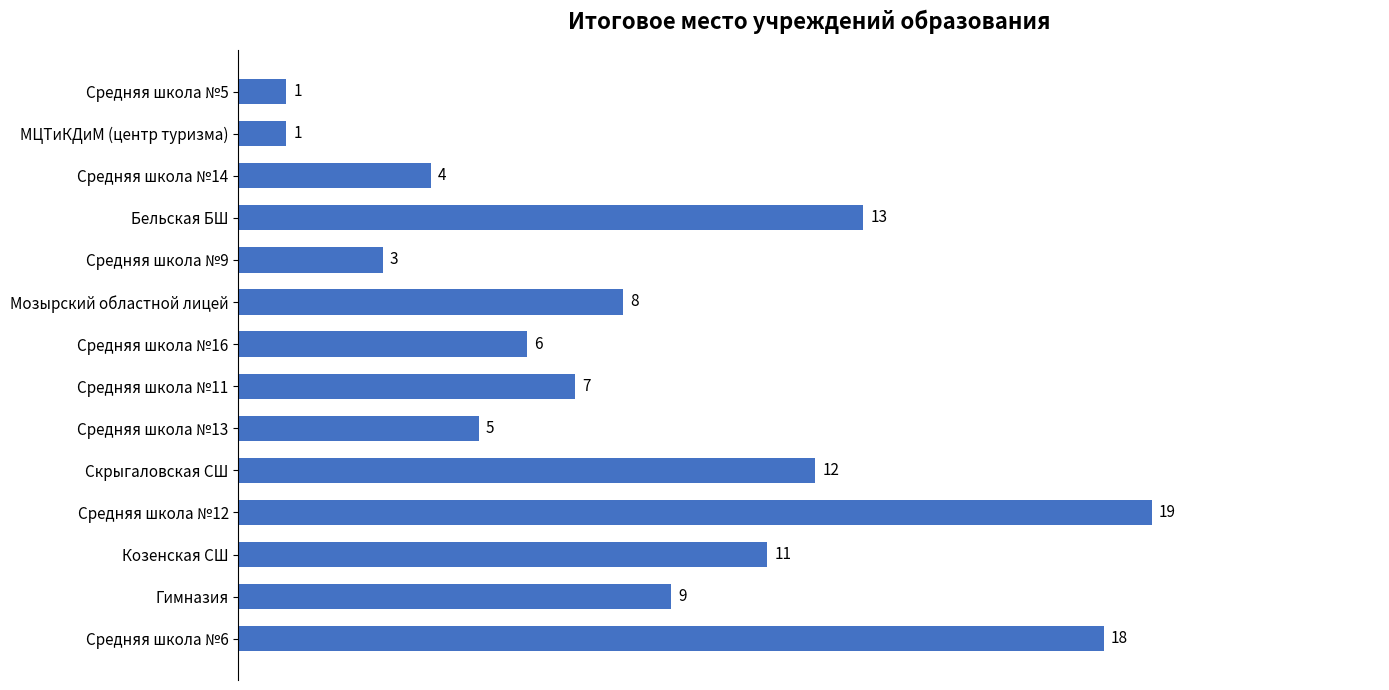

What is the average value?

8